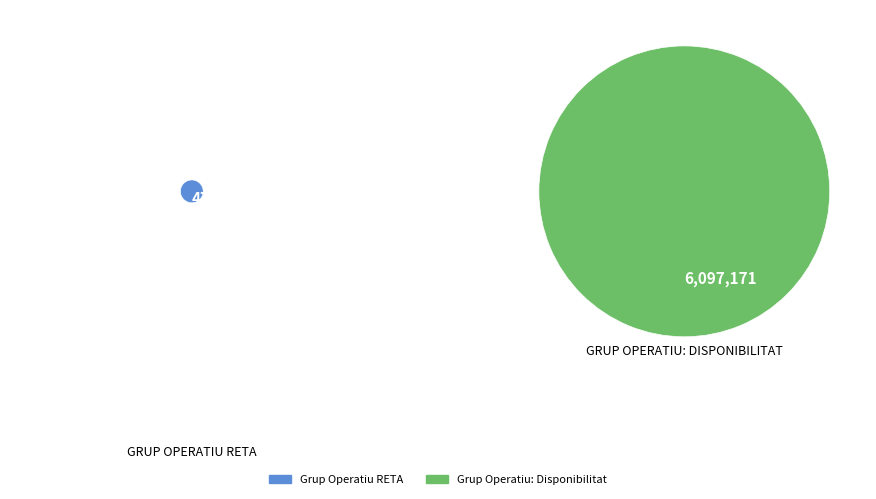

Count the number of slices in the pie.

2